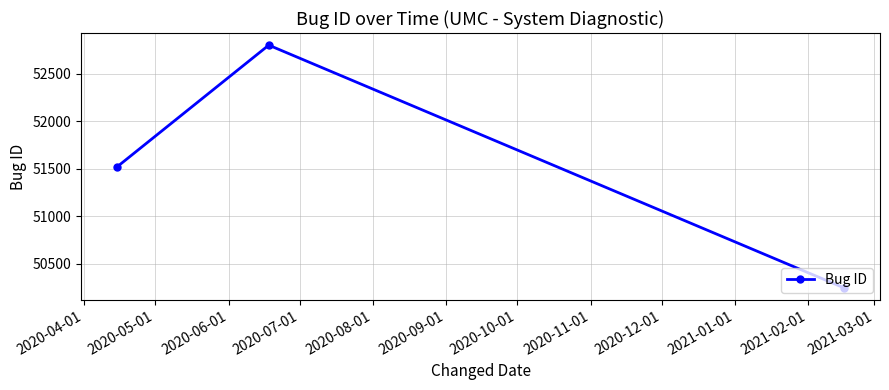

Count the number of data series in this chart.

1